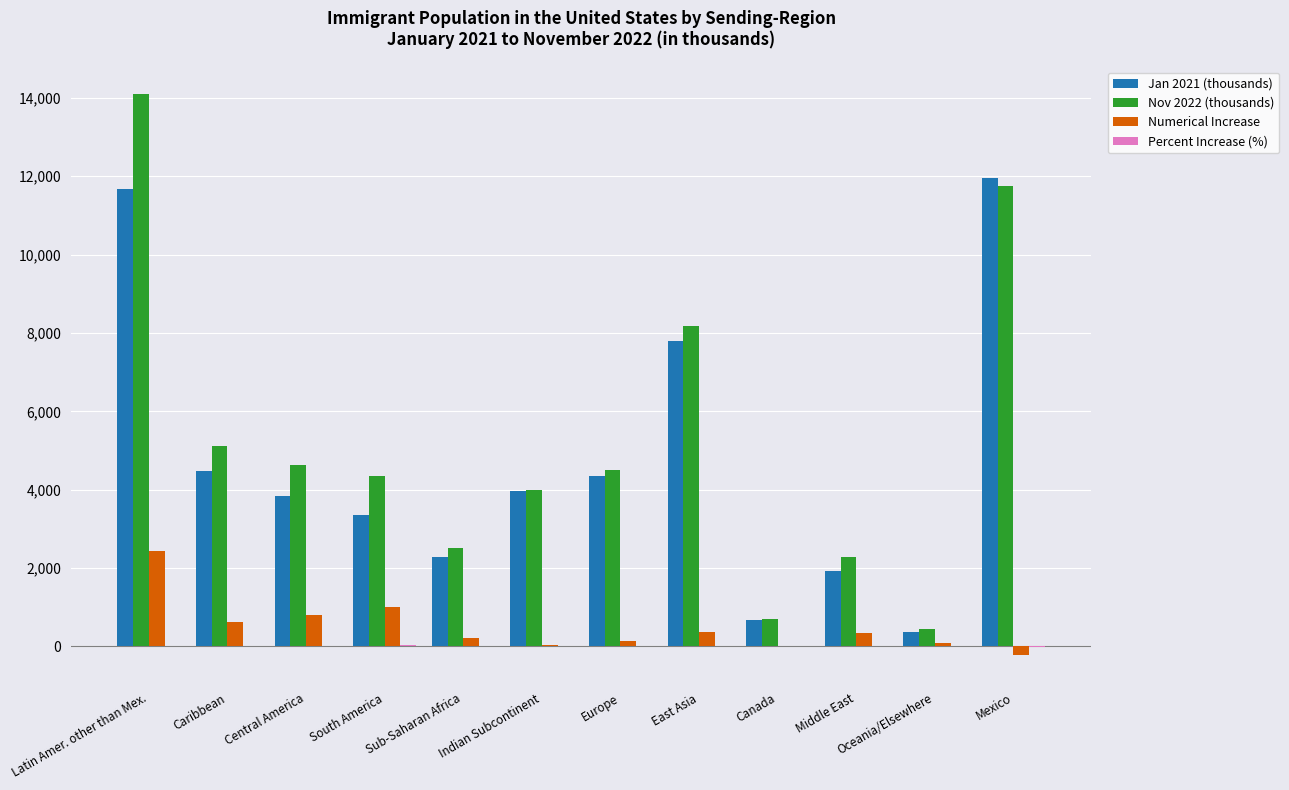

How many groups of bars are there?

12